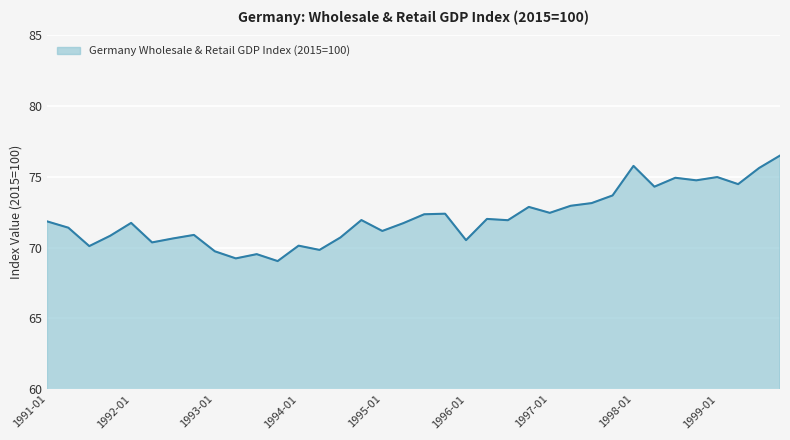

What is the difference between the maximum and minimum values?

7.5